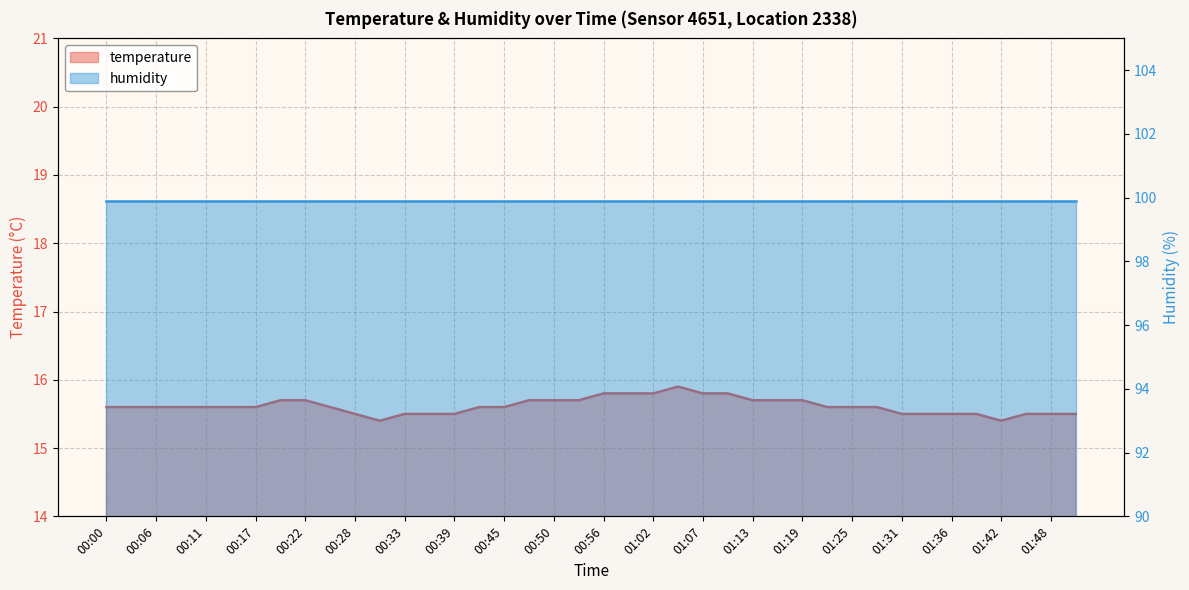

At which category does the chart reach its peak across all series?

01:04